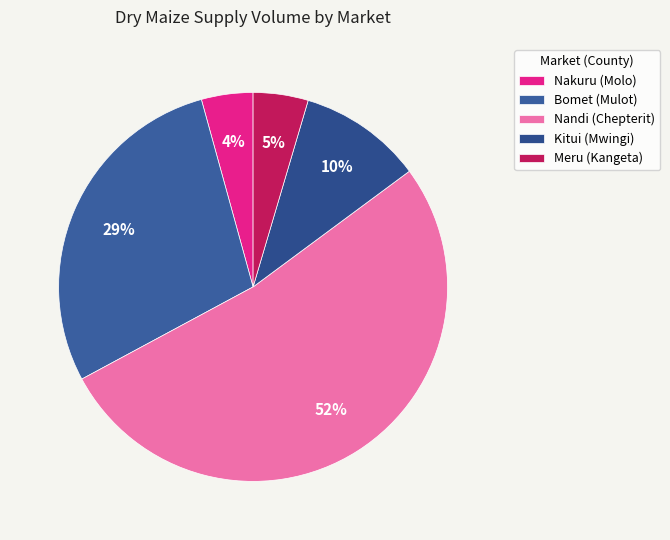

How many segments does this pie chart have?

5